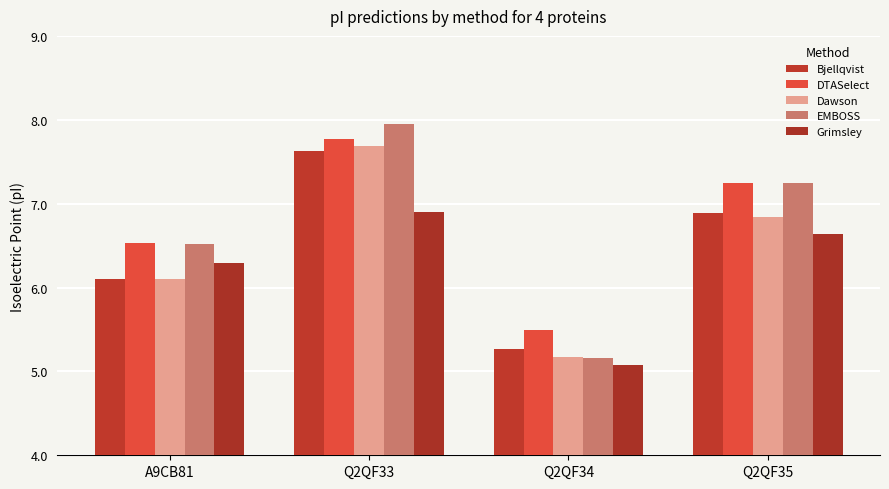

What value does the EMBOSS series have at Q2QF33?

8.0